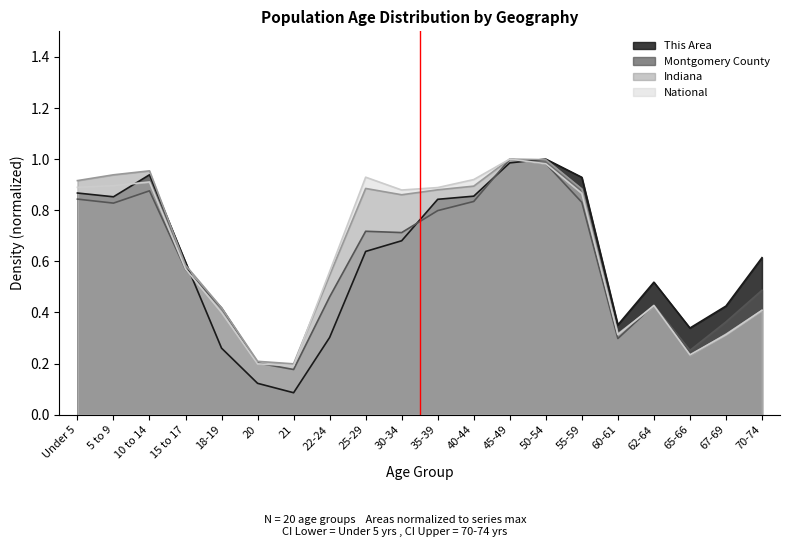

Does the chart have visible grid lines?

No